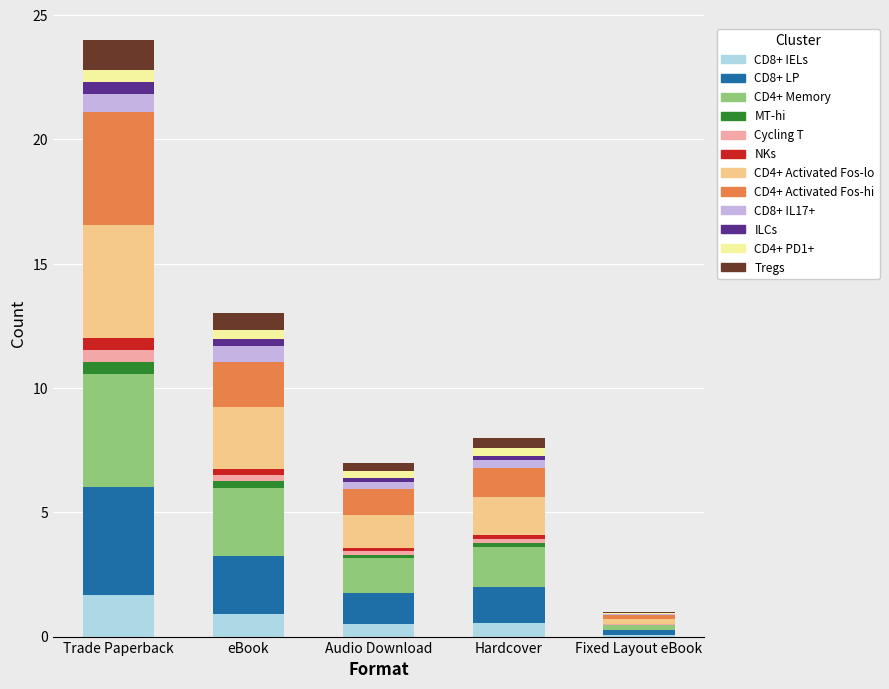

Are the bars horizontal?

No